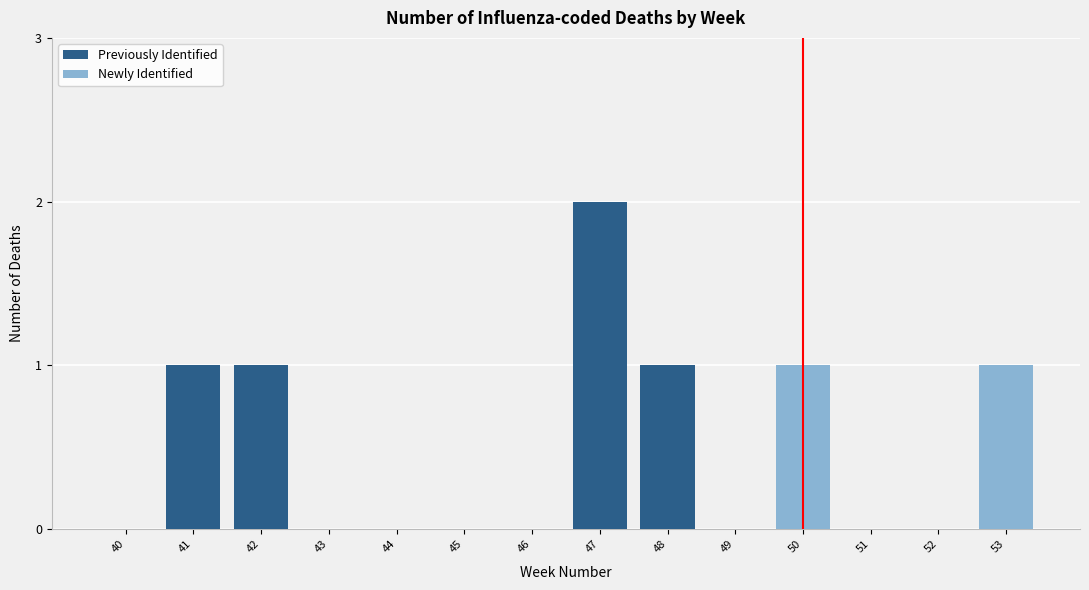

Reading left to right, transcribe the values for Previously Identified.

40=0	41=1	42=1	43=0	44=0	45=0	46=0	47=2	48=1	49=0	50=0	51=0	52=0	53=0